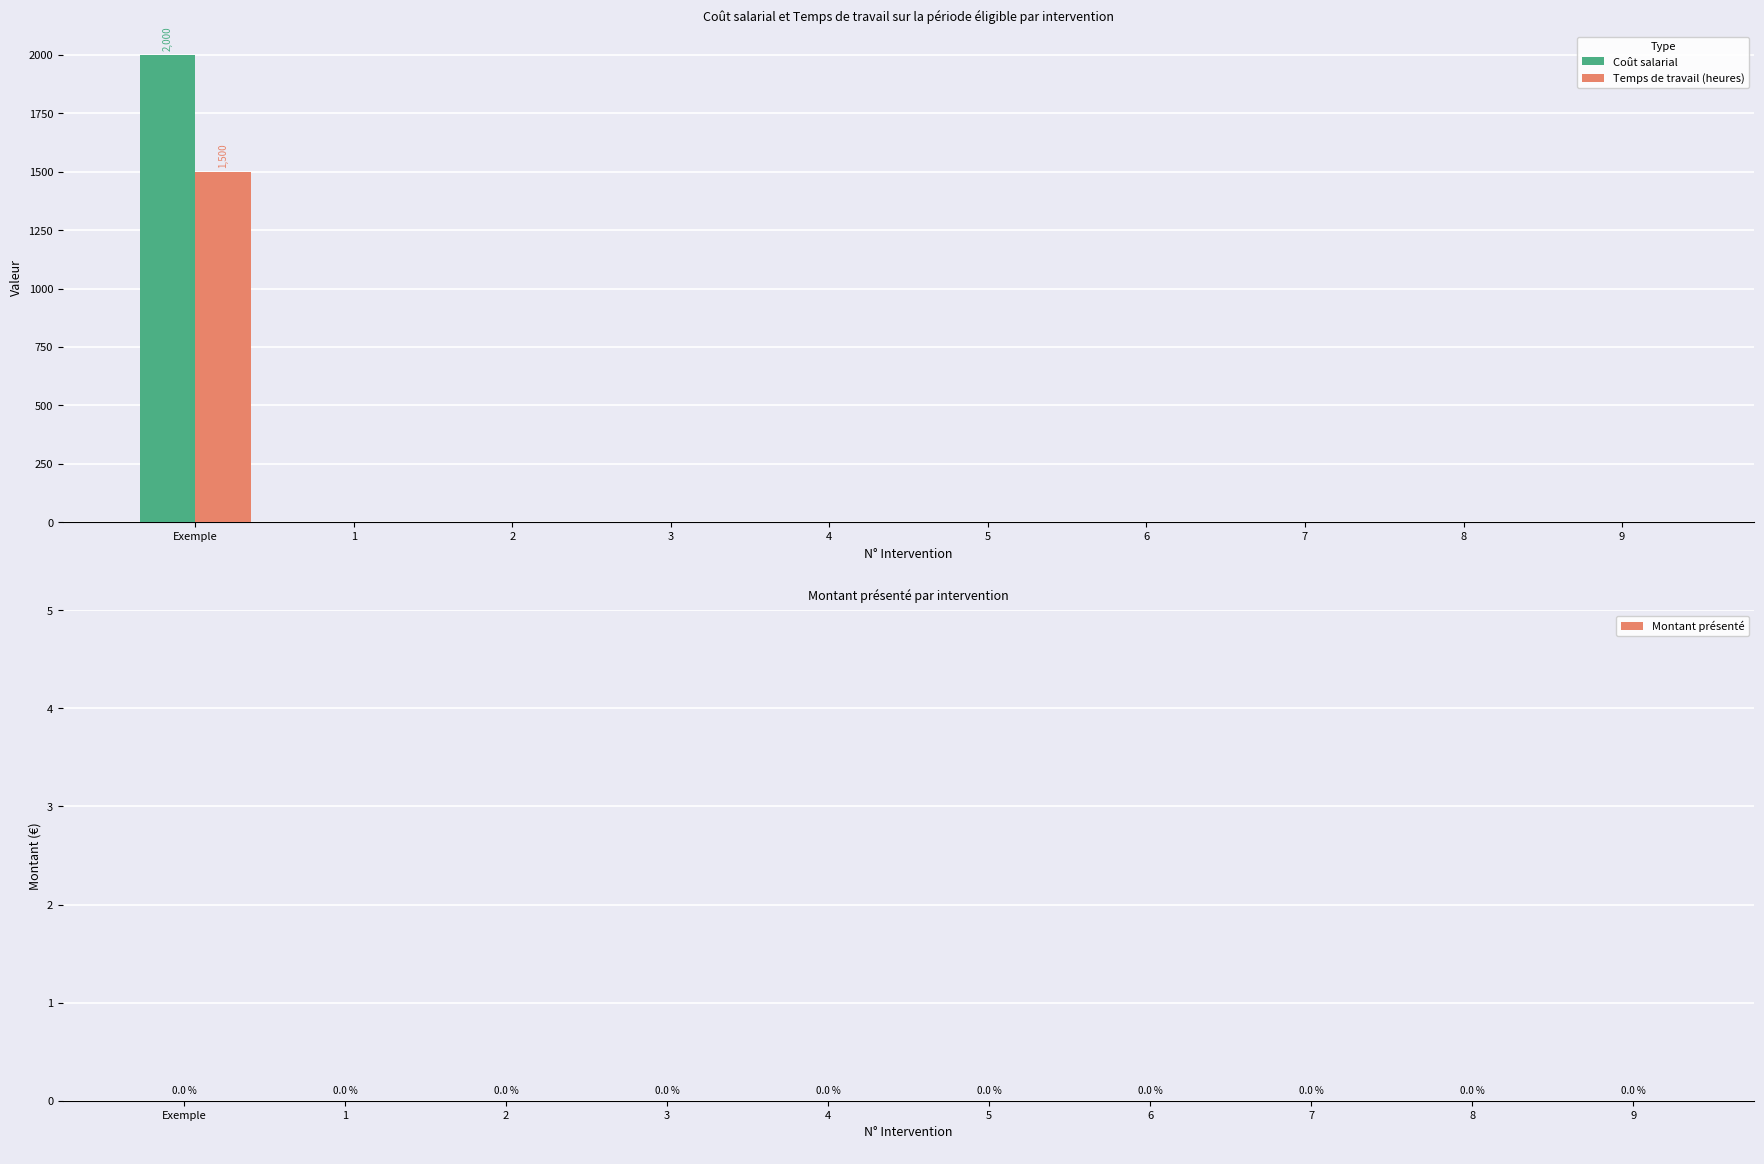

Which label corresponds to the largest value in the chart?

Exemple